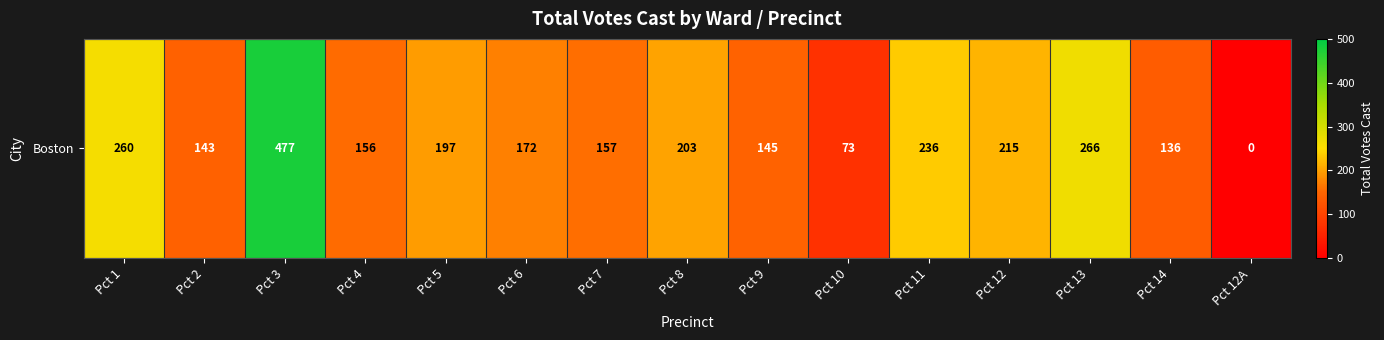

What is the difference between the second highest and minimum values?

266